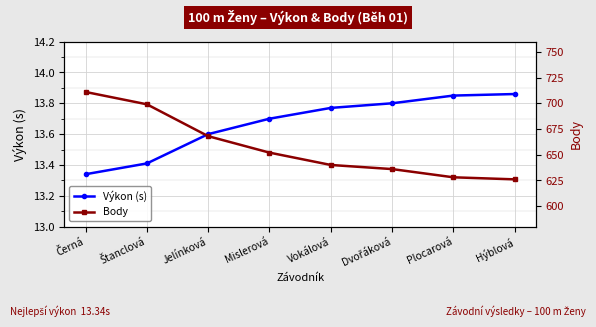

What is the value of the Výkon (s) point at the 2nd from the left?

13.4